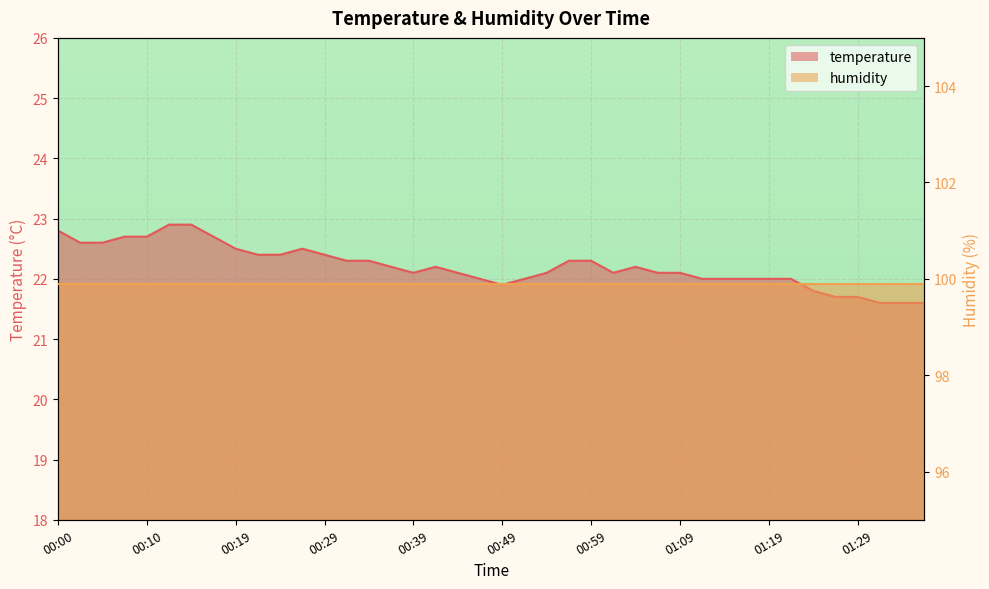

What is the value of the 8th point from the left?

22.7